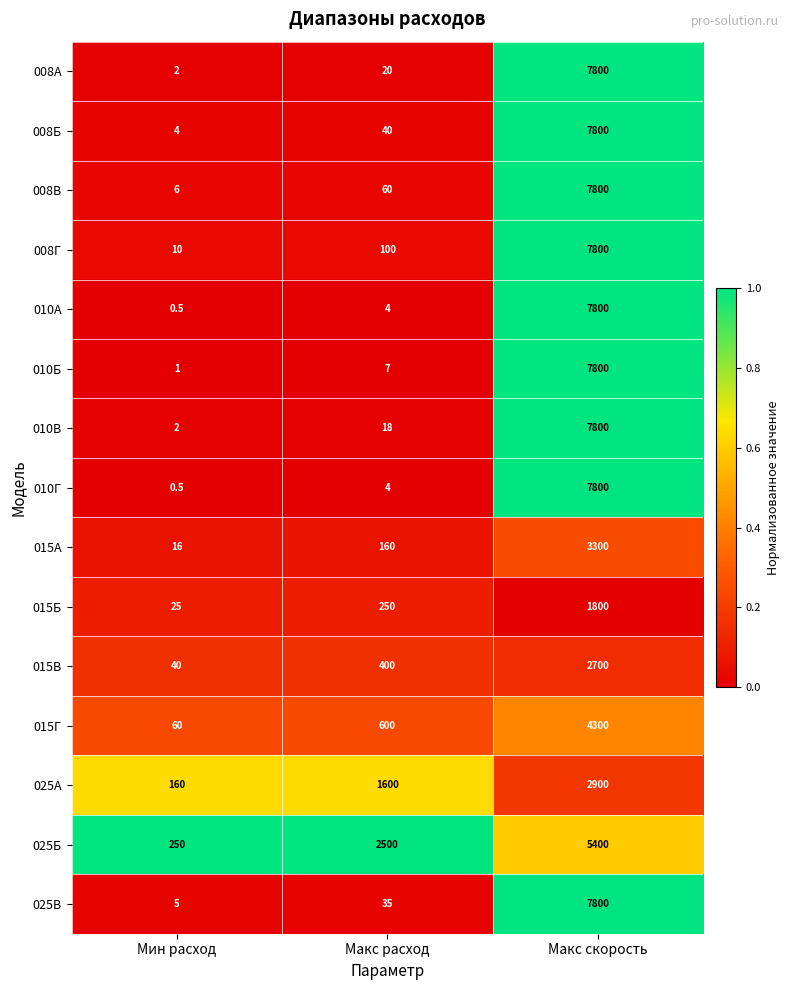

What is the spread (max minus min) of values at Макс скорость?

6000.0